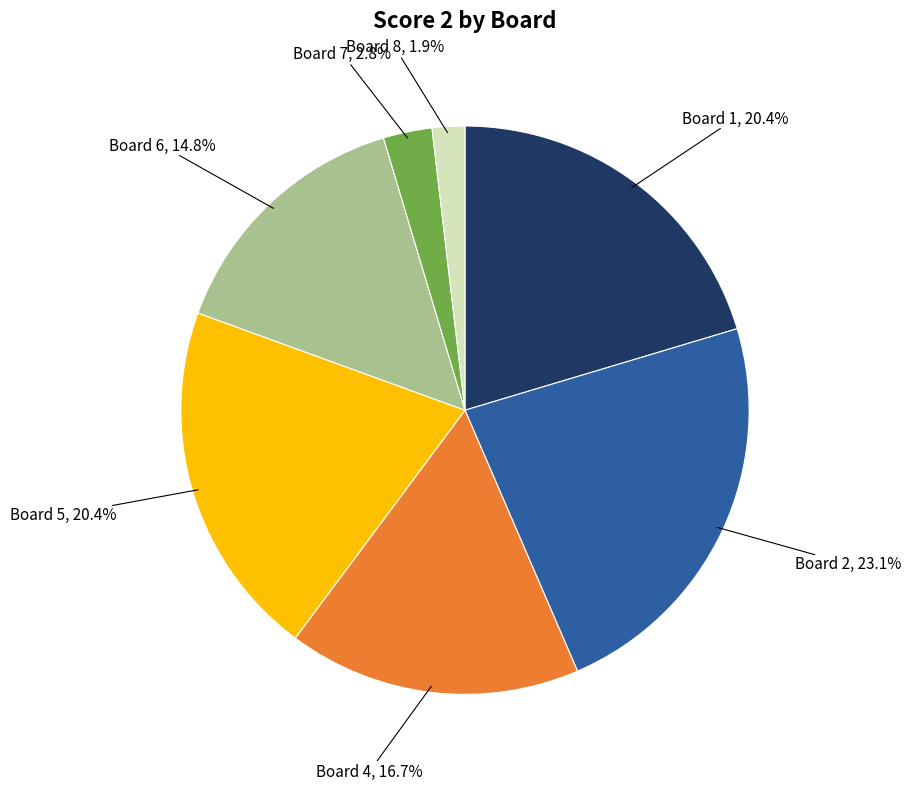

Which category has the smallest portion of the pie?

Board 8